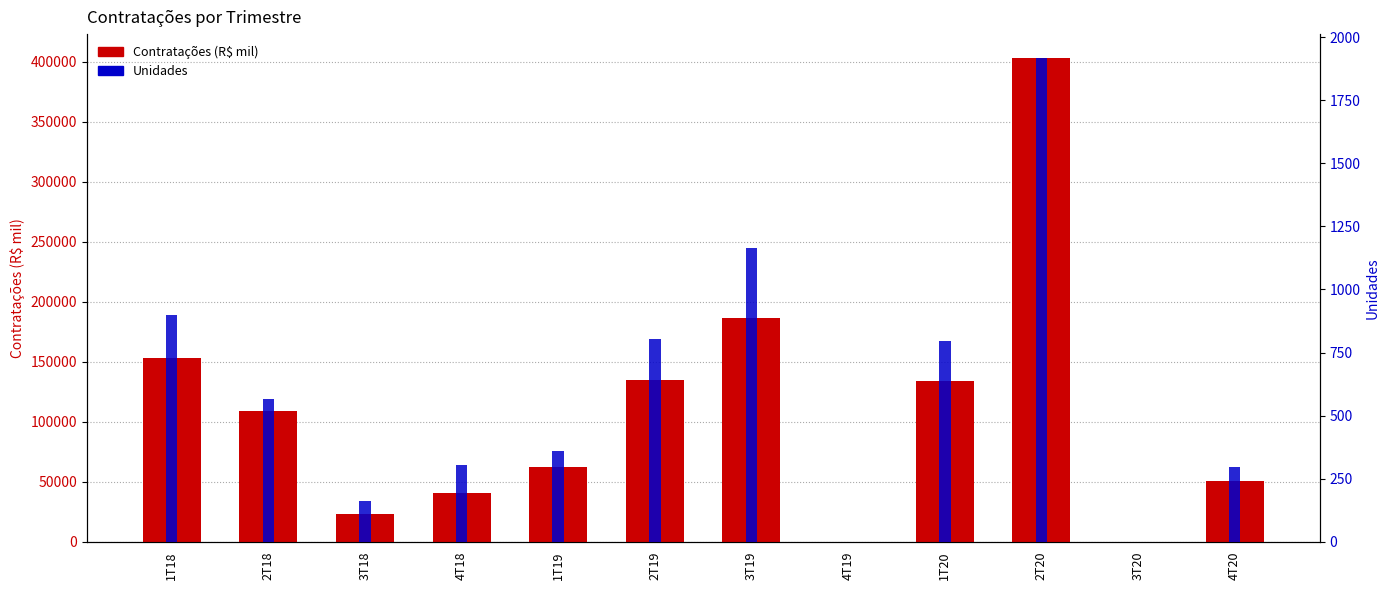

Between 3T18 and 2T19, which series saw the biggest shift?

Contratações (R$ mil)